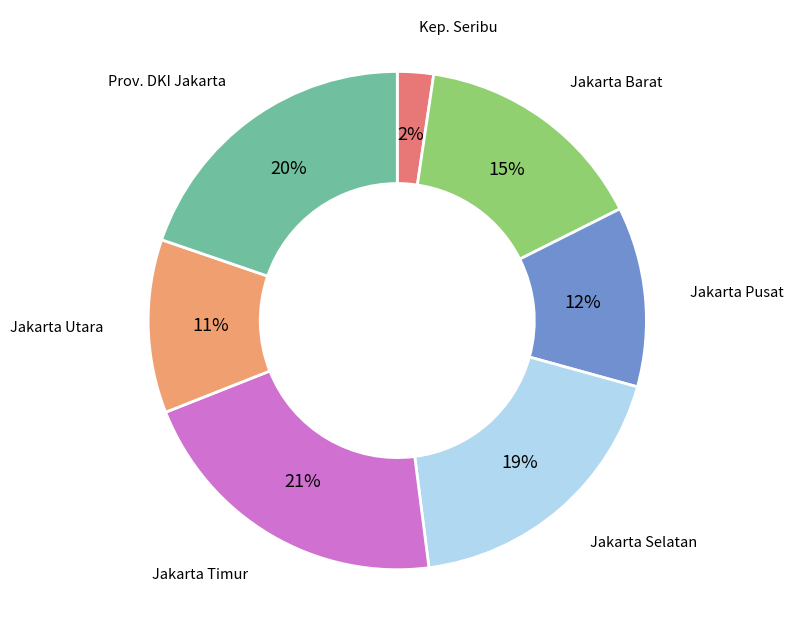

What percentage is the Prov. DKI Jakarta slice, to the nearest percent?

20%